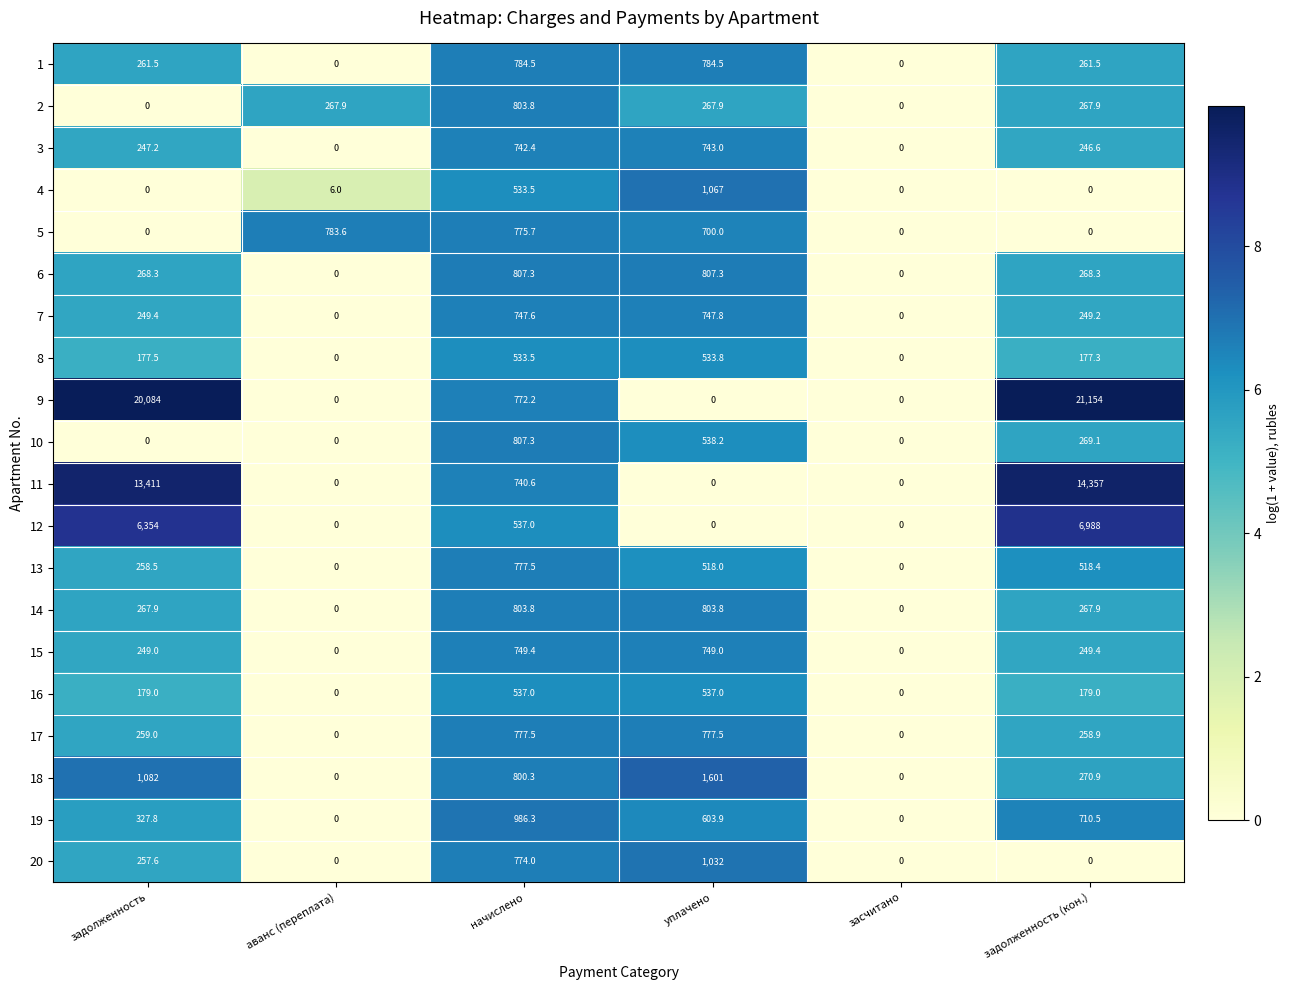

Which series has the largest total across all categories?

9